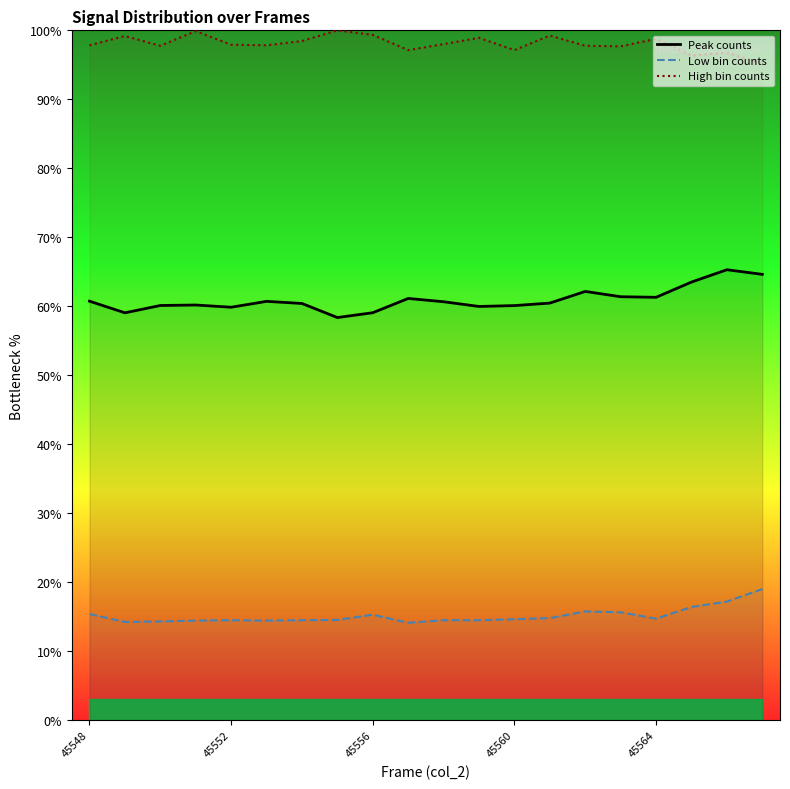

Is the value of Low bin counts at 45560 greater than the value of Peak counts at 45564?

No